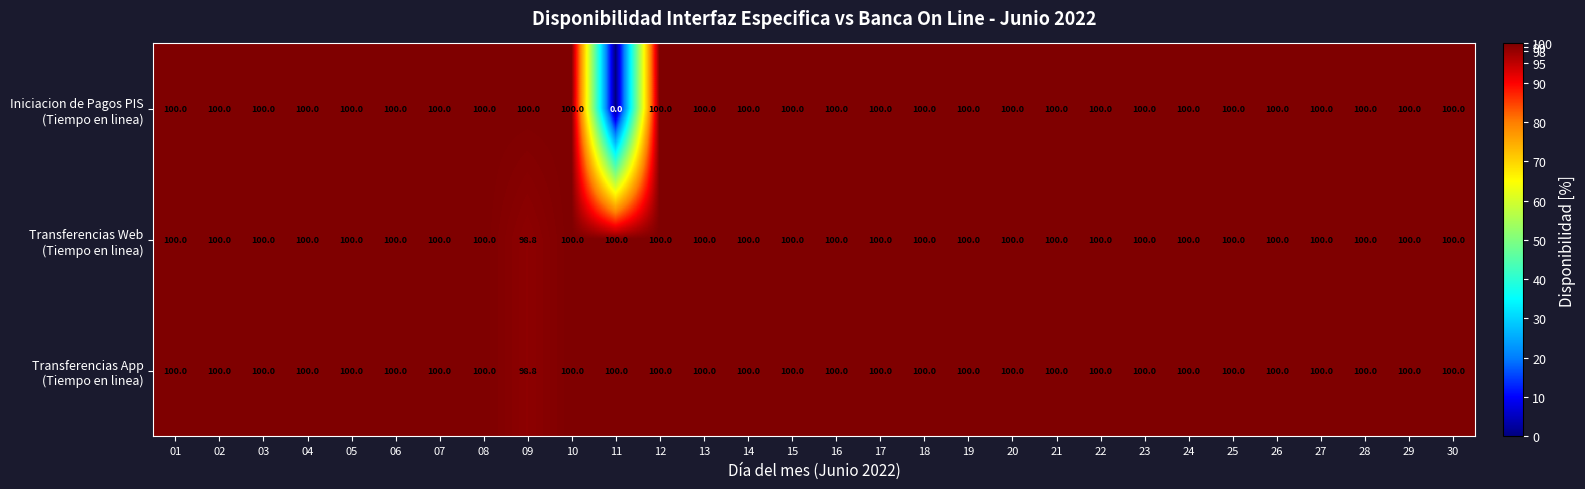

What is the greatest value displayed?

100.0